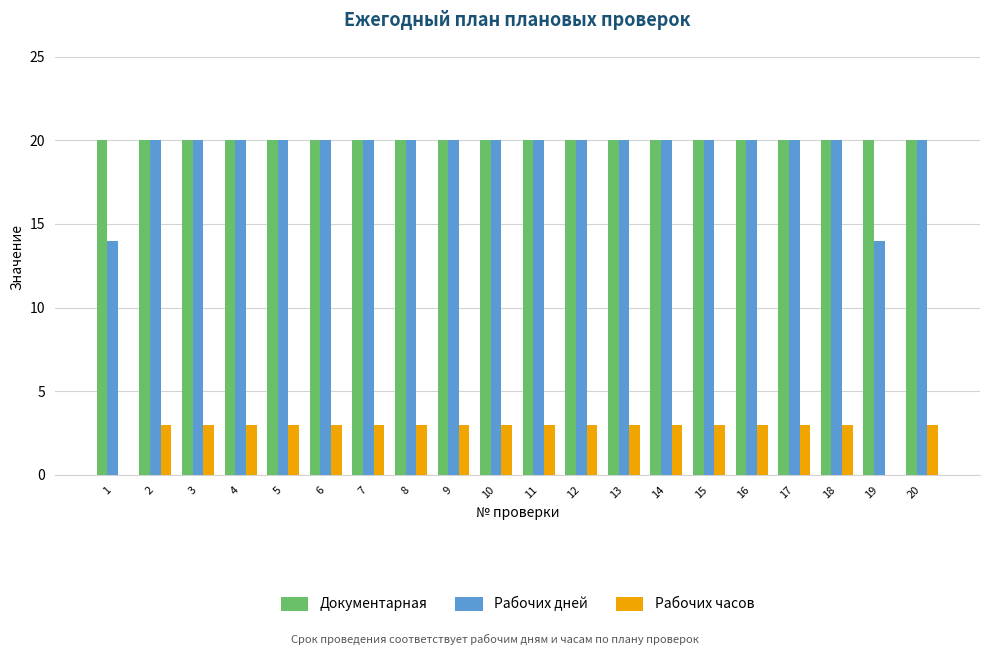

True or false: Рабочих дней has a value of 20 at 8.

True